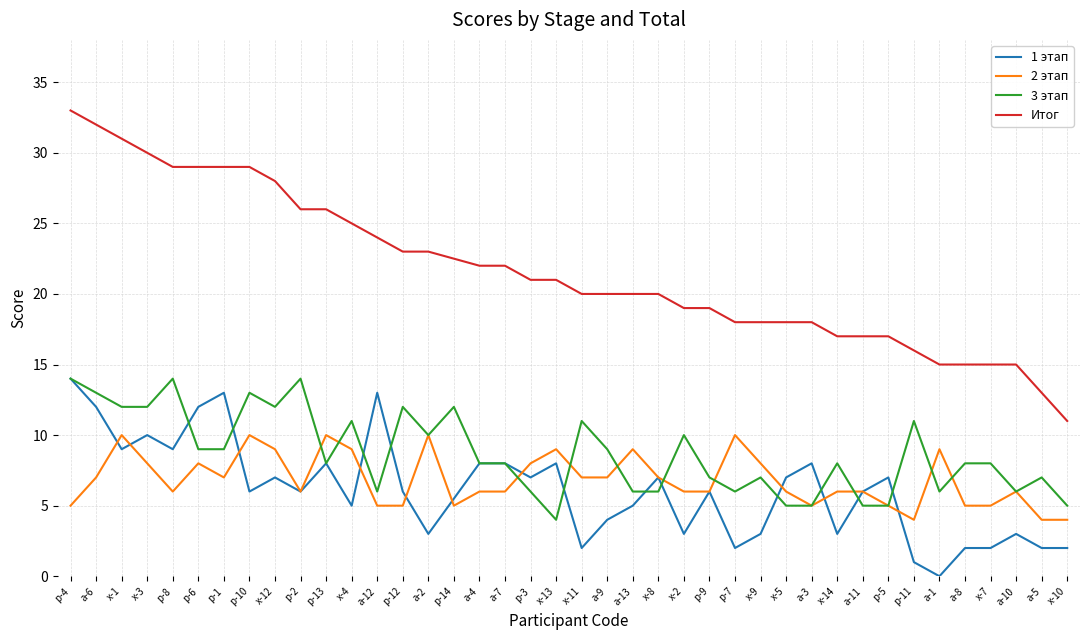

How many 3 этап values are between 6 and 12?

29